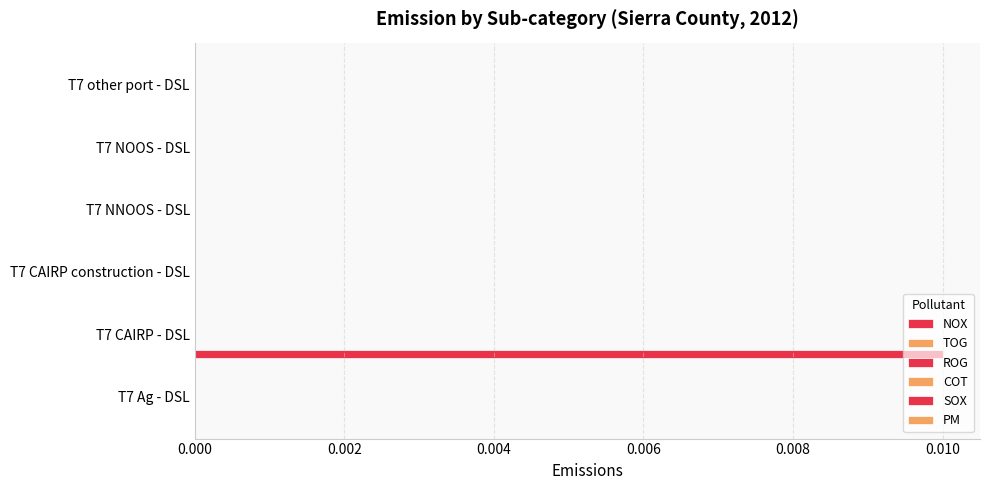

Does the chart contain any negative values?

No